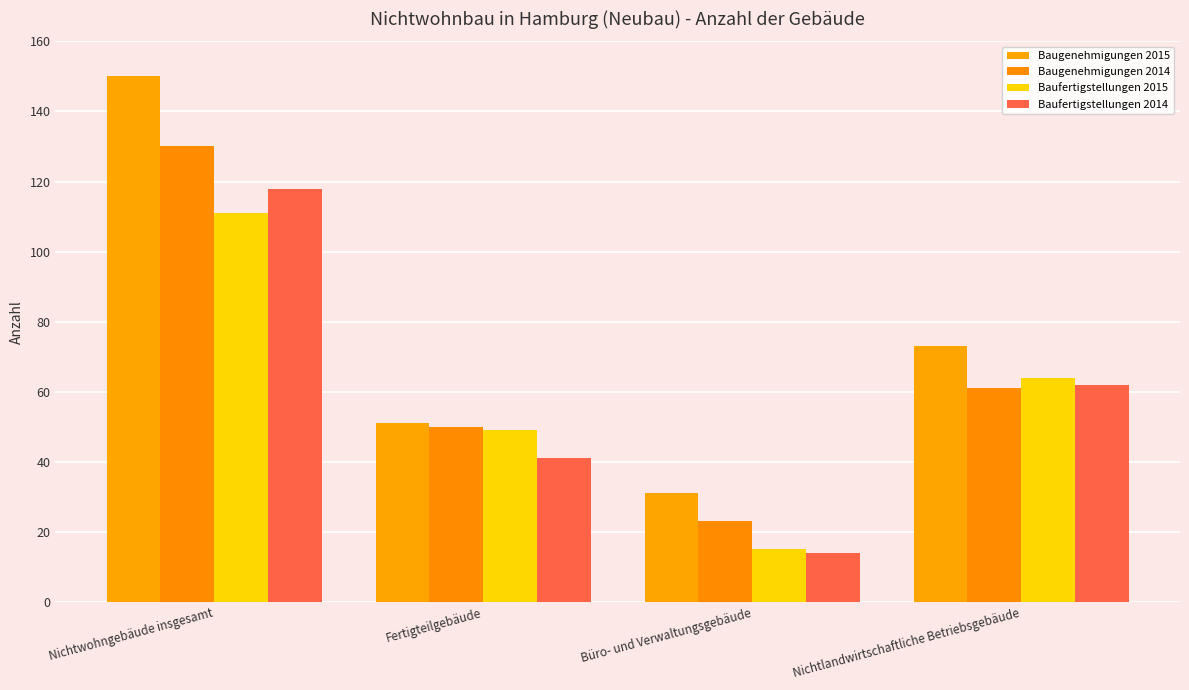

Where is Baufertigstellungen 2014 nearest to the value 66?

Nichtlandwirtschaftliche Betriebsgebäude